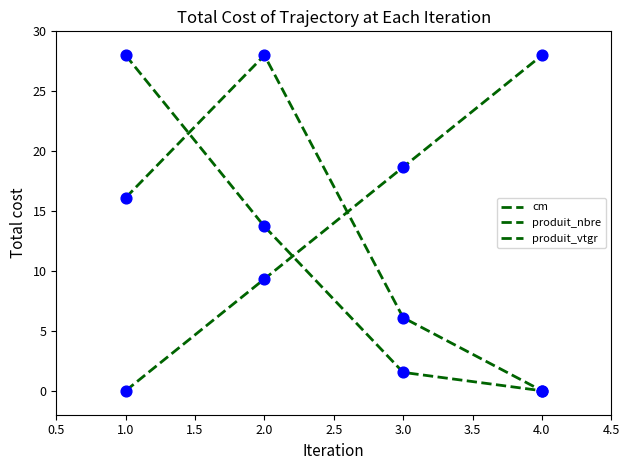

How many lines are shown in the chart?

3